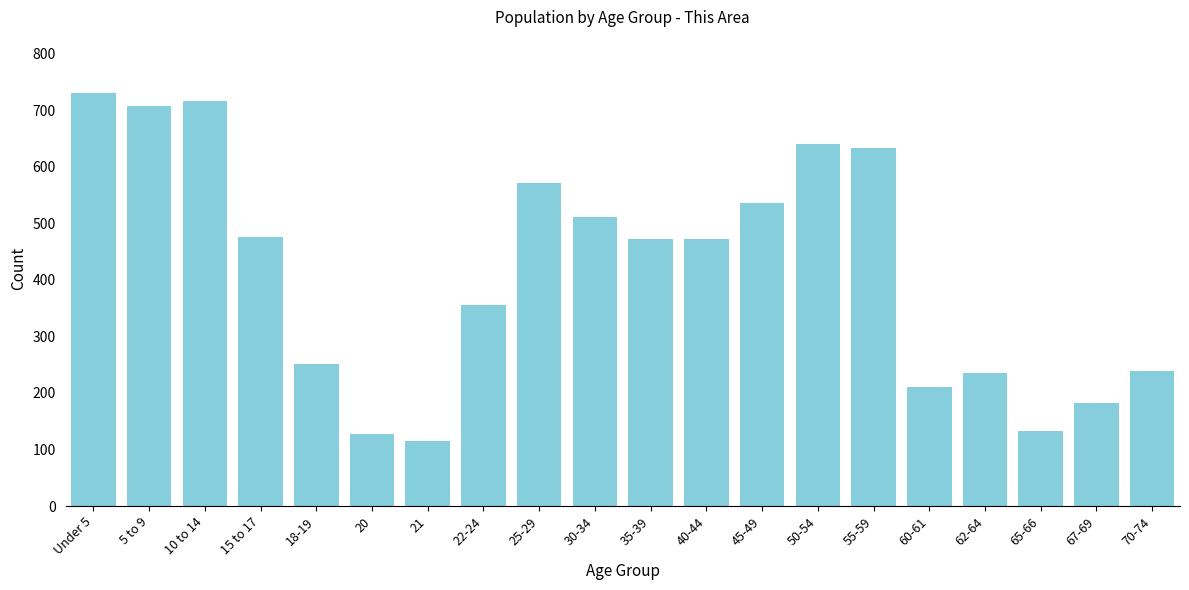

What is the minimum value shown in the chart?

115